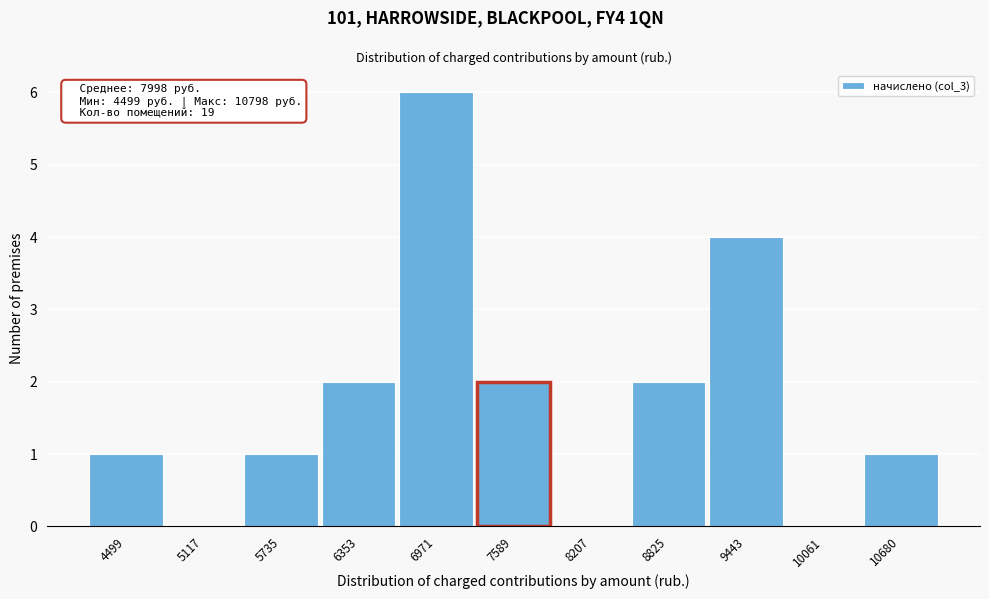

Reading left to right, list all the values displayed in this chart.

4499=1	5117=0	5735=1	6353=2	6971=6	7589=2	8207=0	8825=2	9443=4	10061=0	10680=1